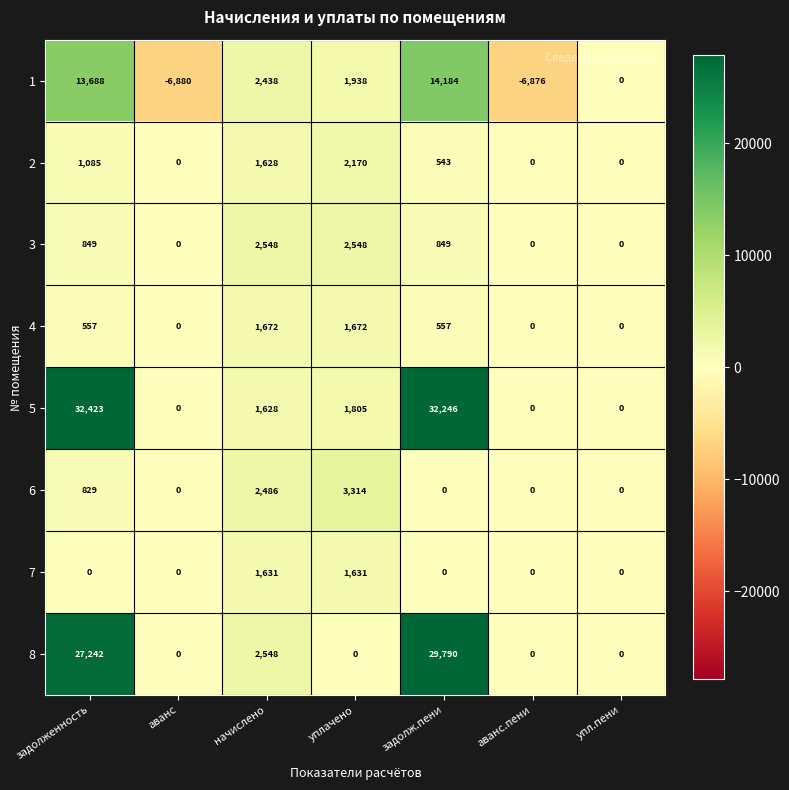

What is the difference between the second highest and second lowest values in the 7 series?

1631